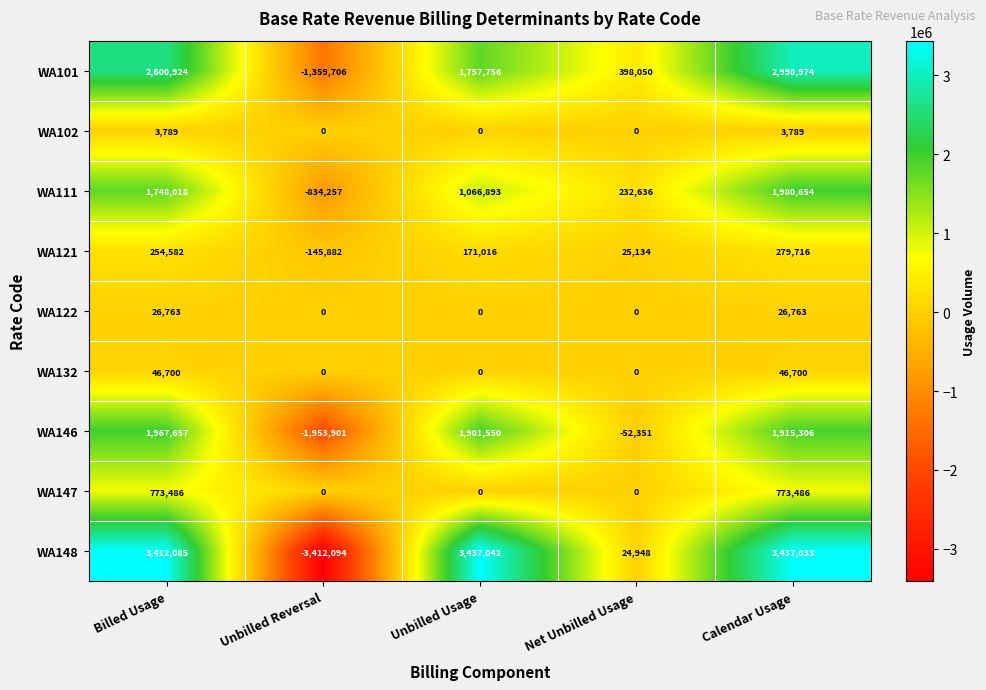

True or false: WA111 has a value of -834257 at Unbilled Reversal.

True